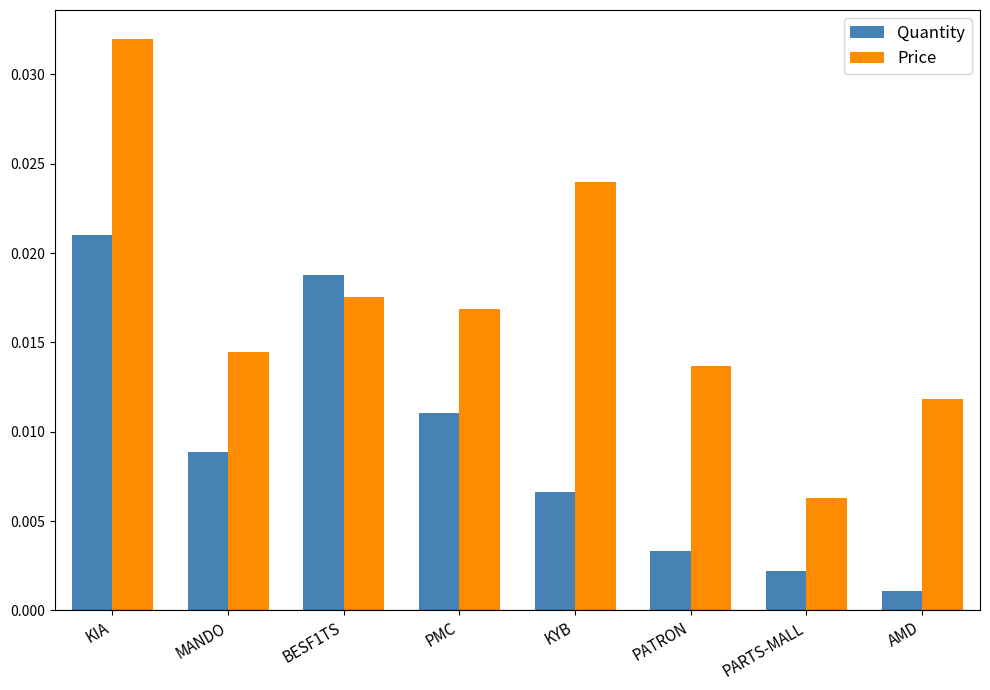

What is the label of the 1st bar from the left?

KIA